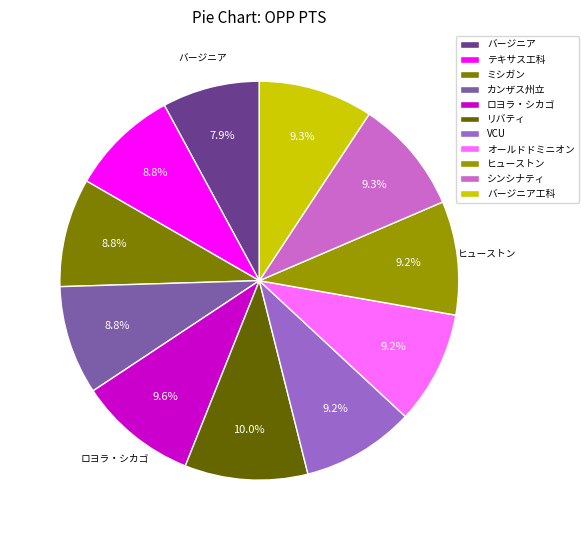

Approximately how many times larger is the value at テキサス工科 compared to VCU?

1.0